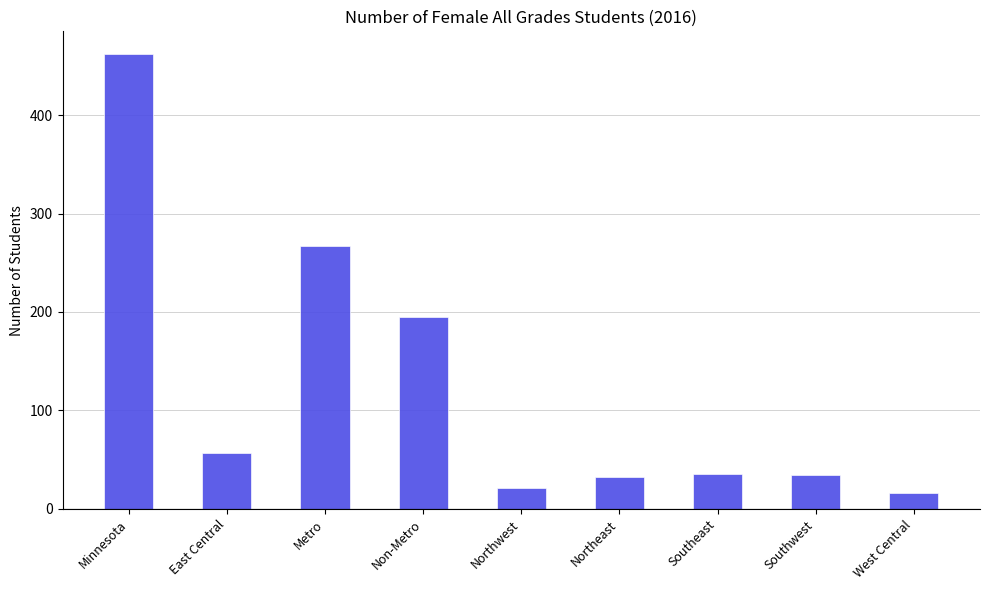

What is the maximum value shown in the chart?

462